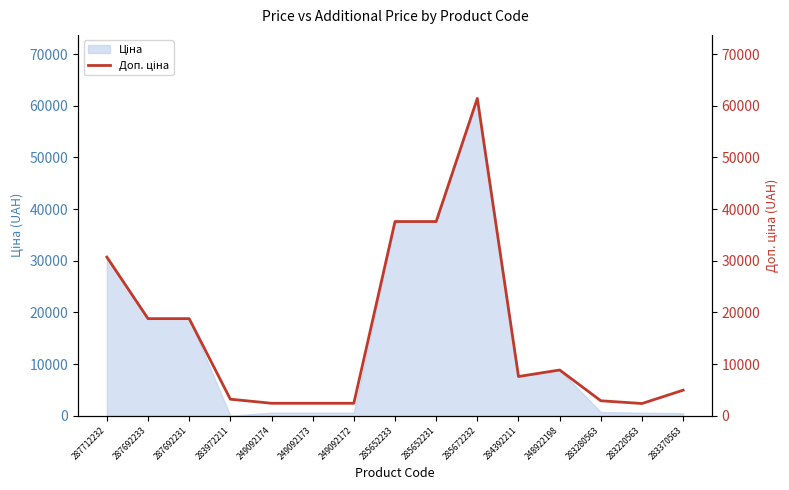

How many categories are shown in the chart?

15